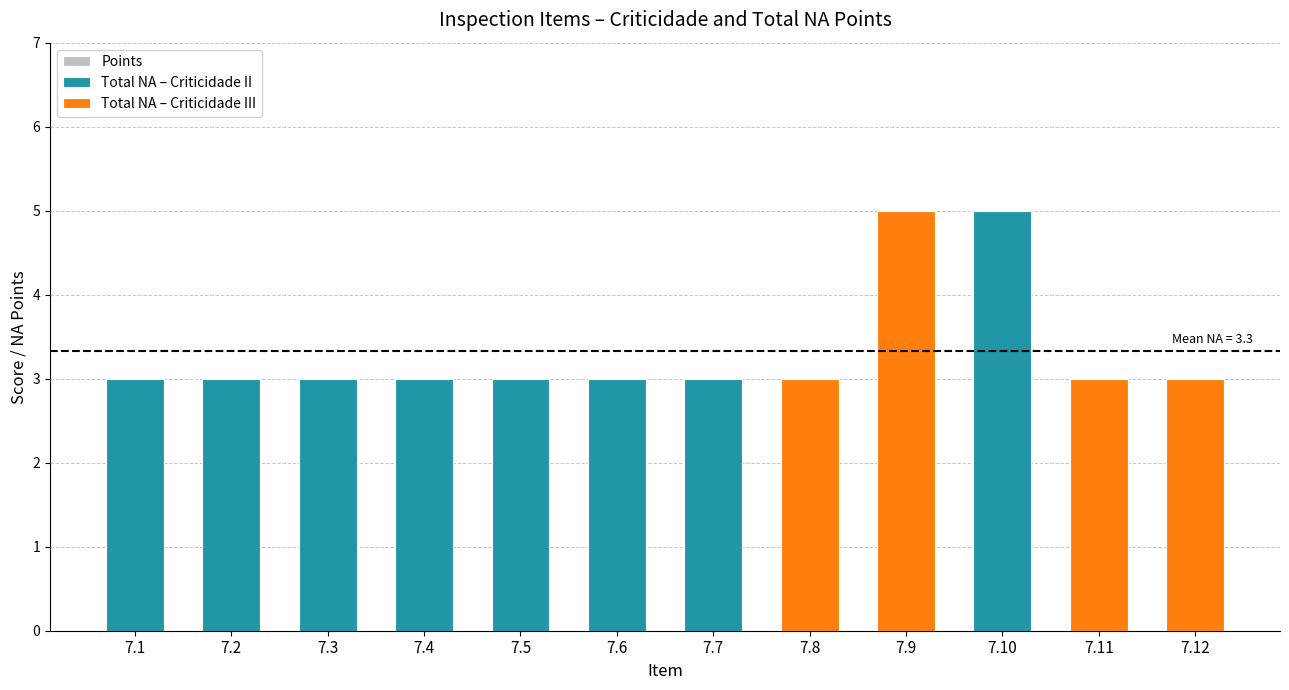

The value of Total NA – Criticidade II at 7.7 is 3. True or false?

True